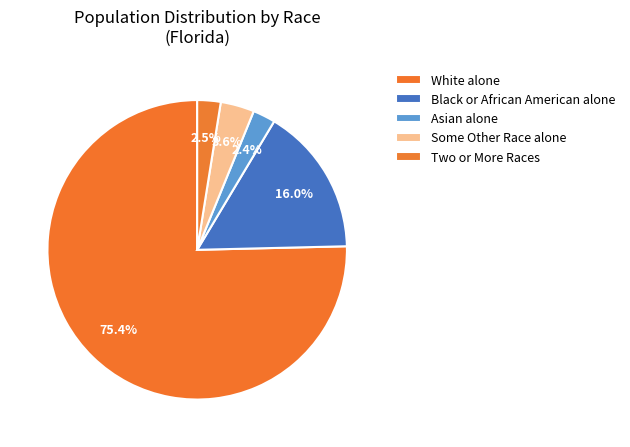

What is the smallest slice in the pie chart?

Asian alone